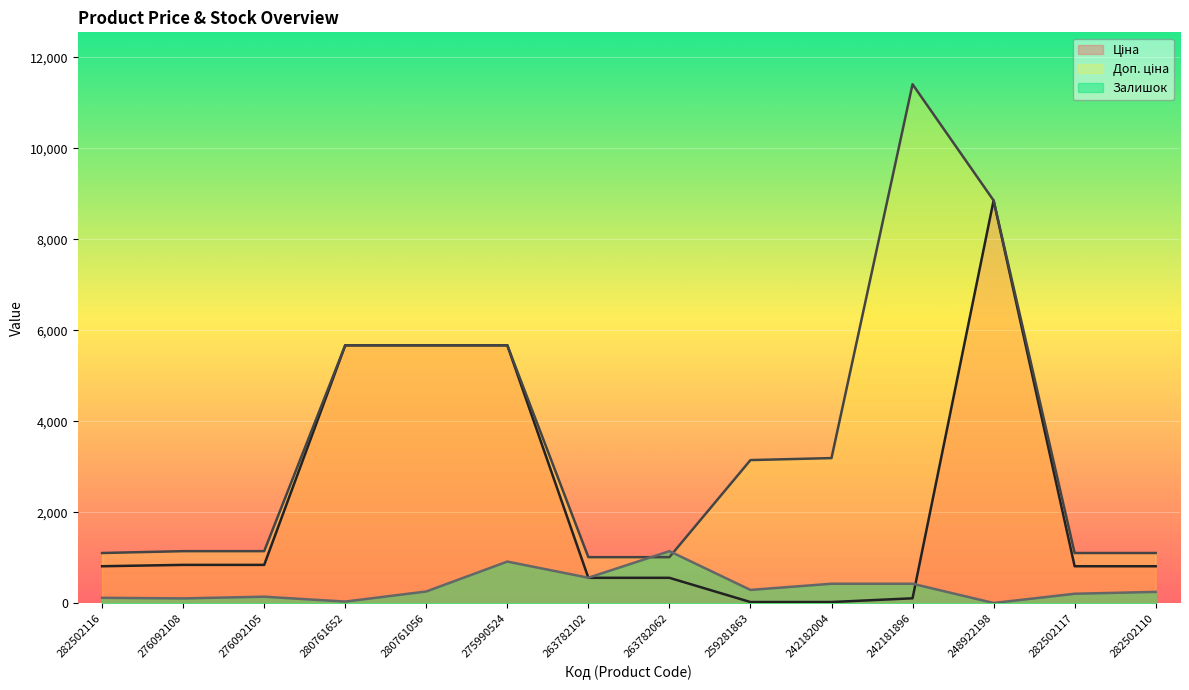

How many times do Доп. ціна and Залишок cross each other?

2